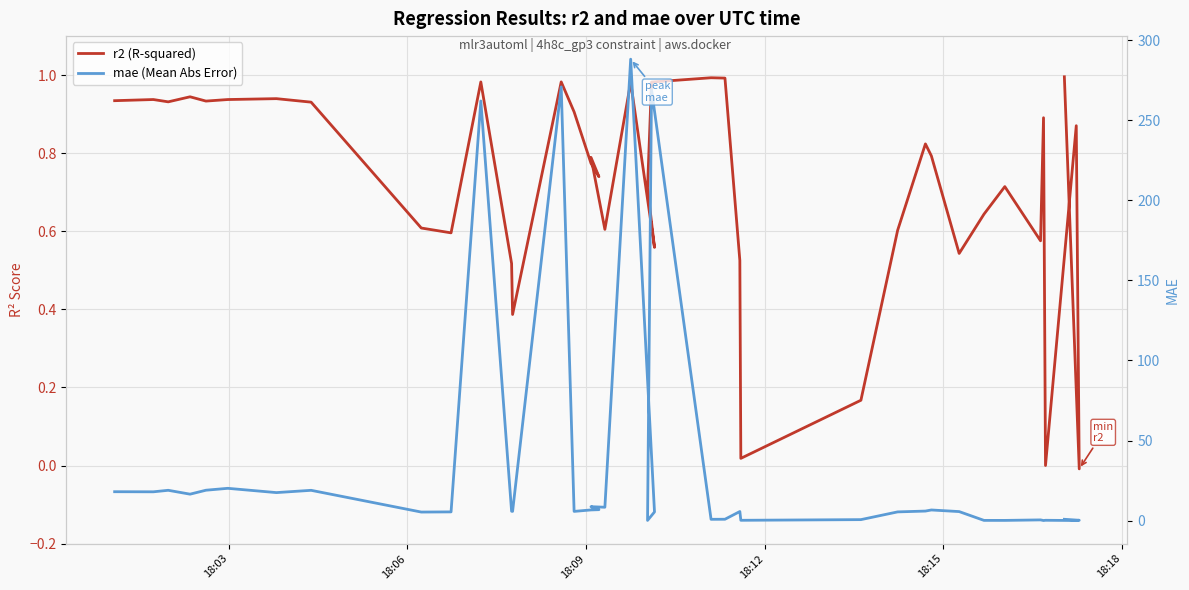

How many negative values does the r2 (R-squared) series have?

2